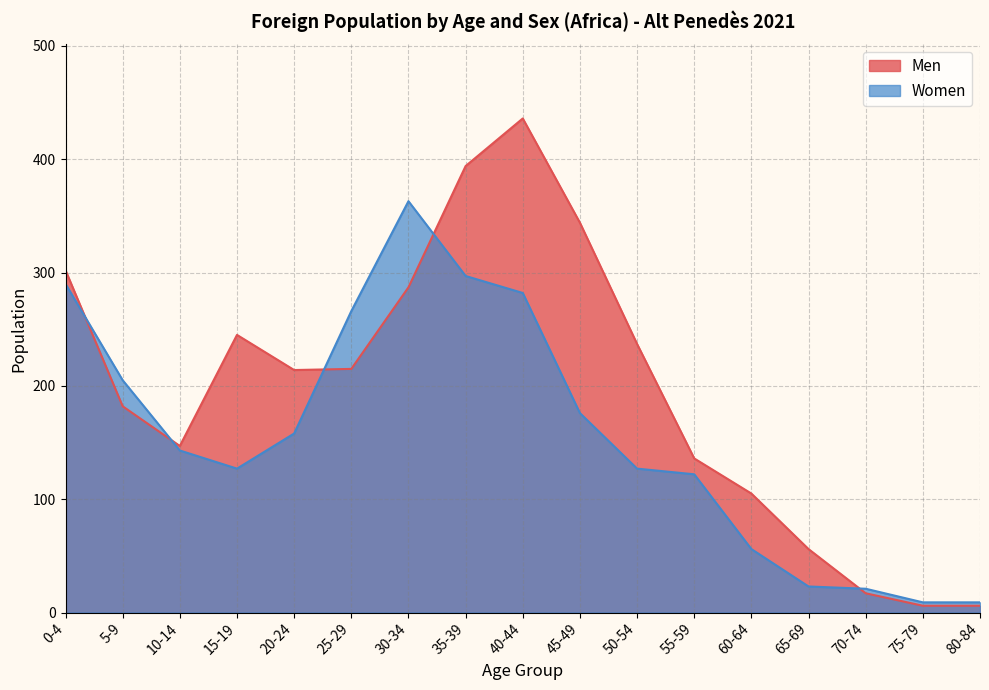

What is the minimum value for Women?

9